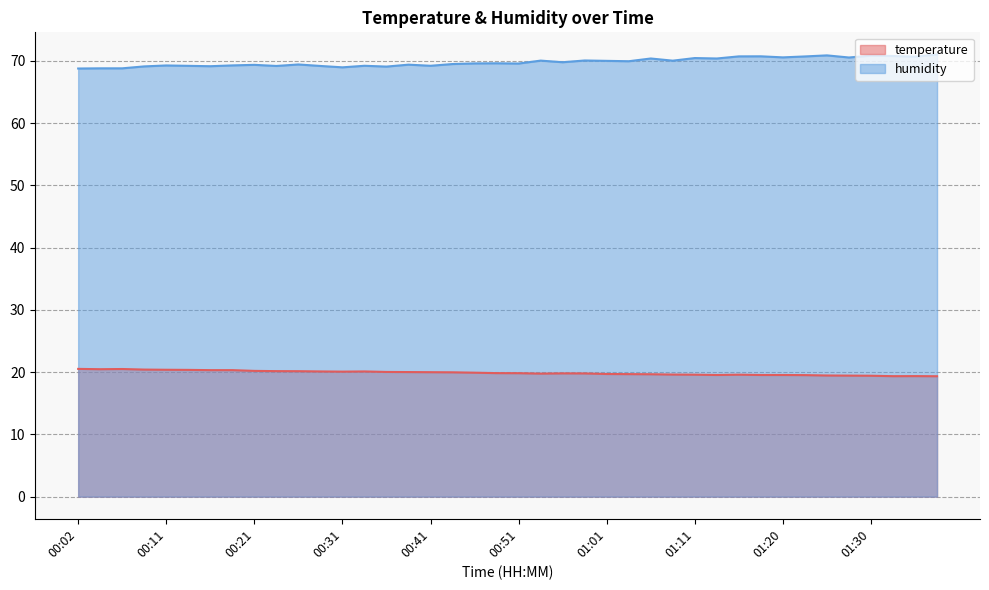

What position from the left is 00:29?

12